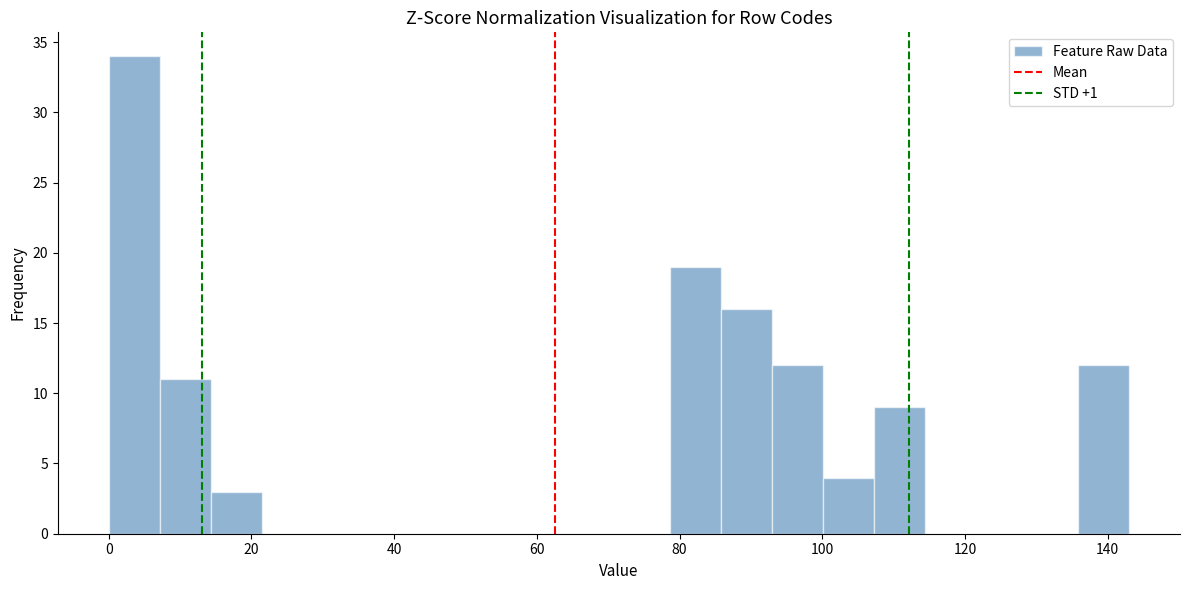

Read against the x-axis, roughly where is the centre of the tallest bar?

4